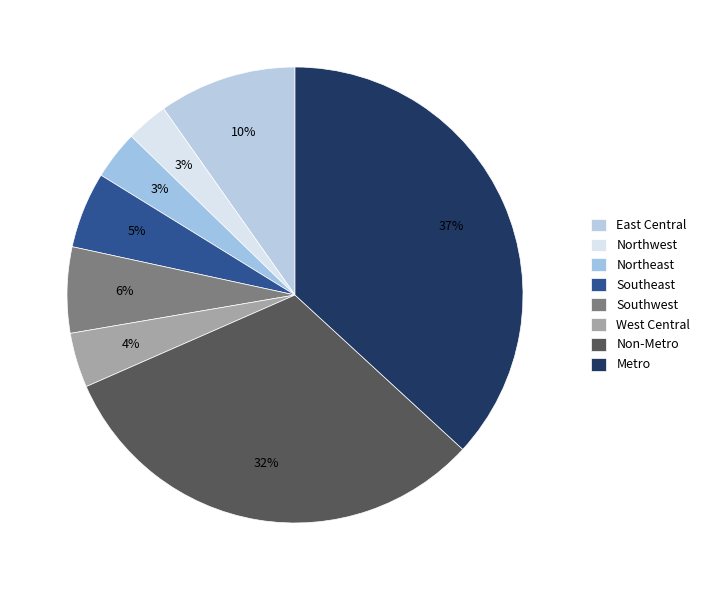

Count the number of slices in the pie.

8